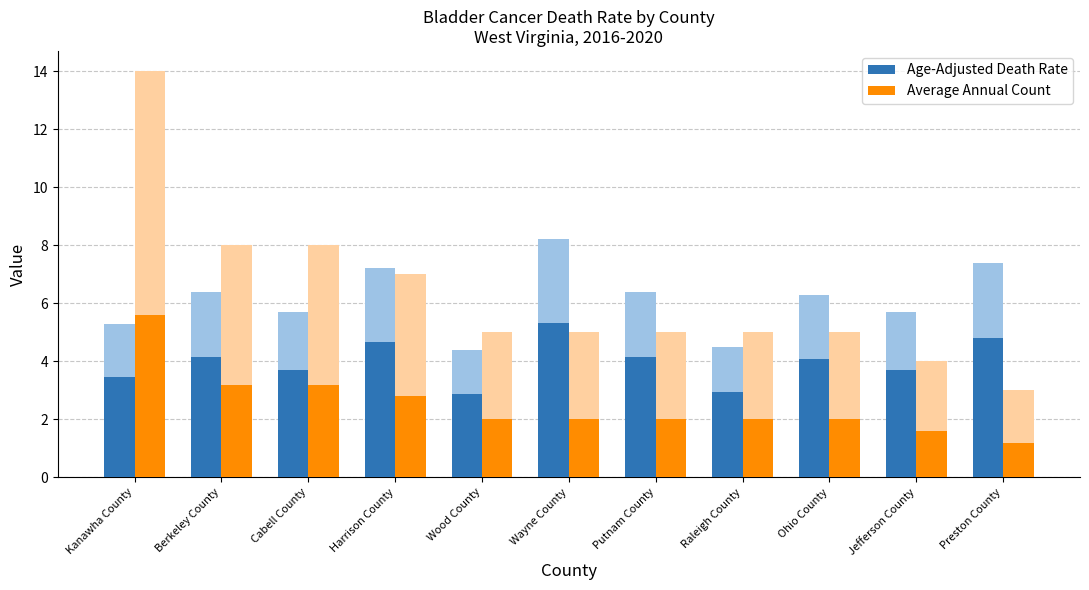

Where is Average Annual Count nearest to the value 3?

Harrison County